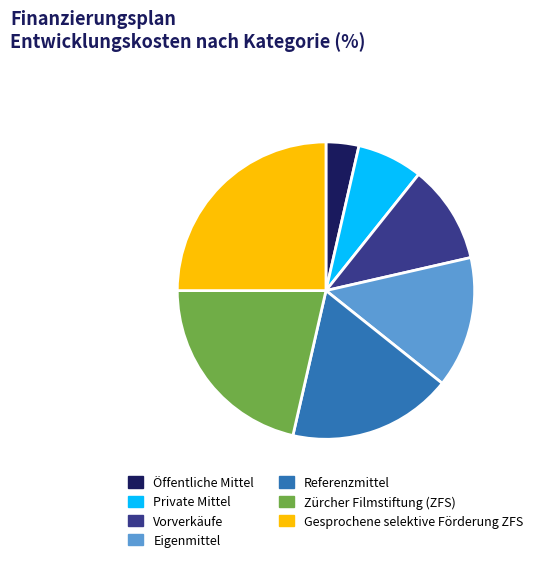

Is it true that Gesprochene selektive Förderung ZFS is 33% of the pie?

False